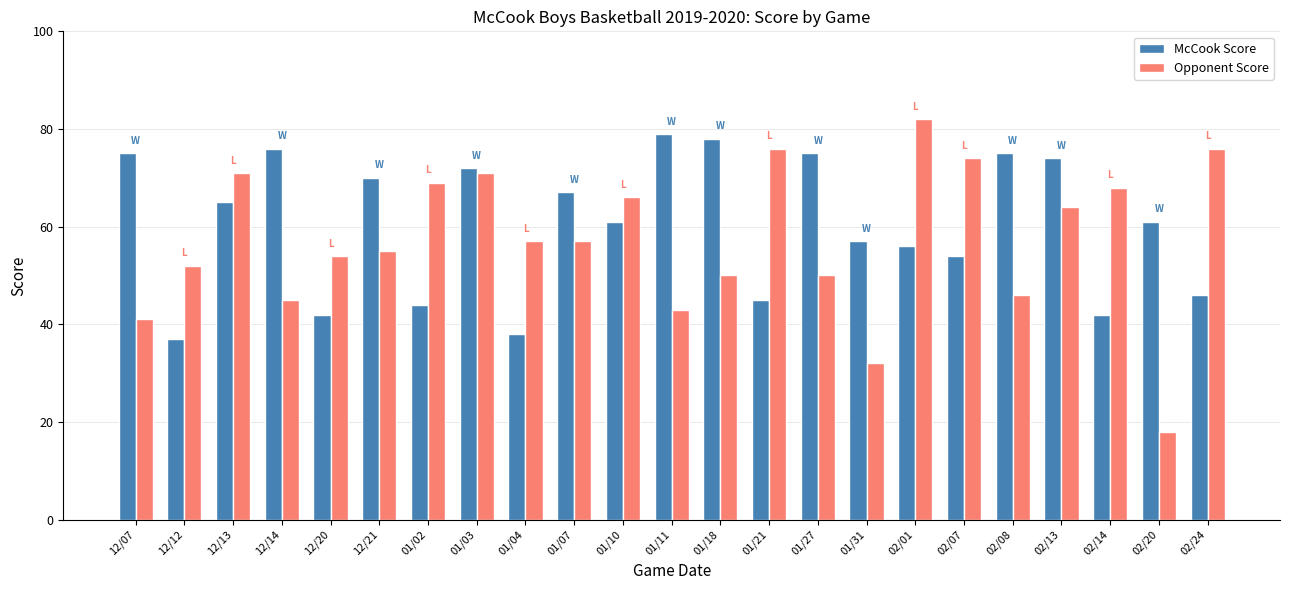

Reading left to right, transcribe all the data shown in this chart.

McCook Score: 75	37	65	76	42	70	44	72	38	67	61	79	78	45	75	57	56	54	75	74	42	61	46
Opponent Score: 41	52	71	45	54	55	69	71	57	57	66	43	50	76	50	32	82	74	46	64	68	18	76